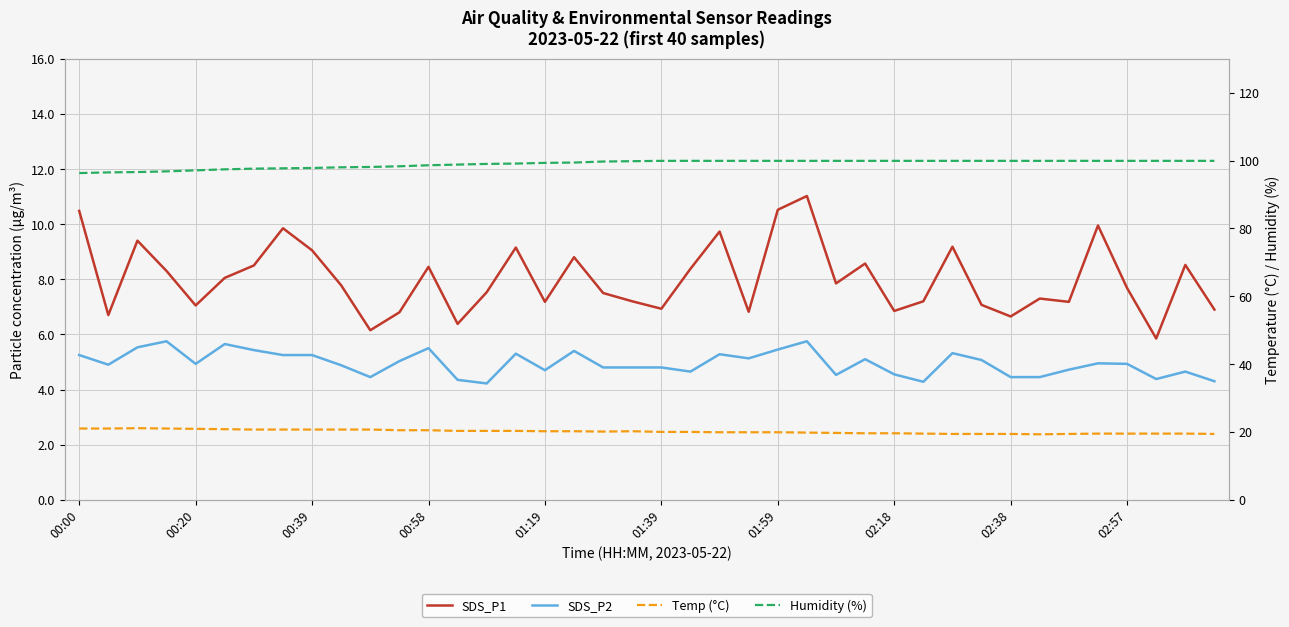

Is the value of Temp (°C) at 11 greater than the value of SDS_P1 at 13?

Yes